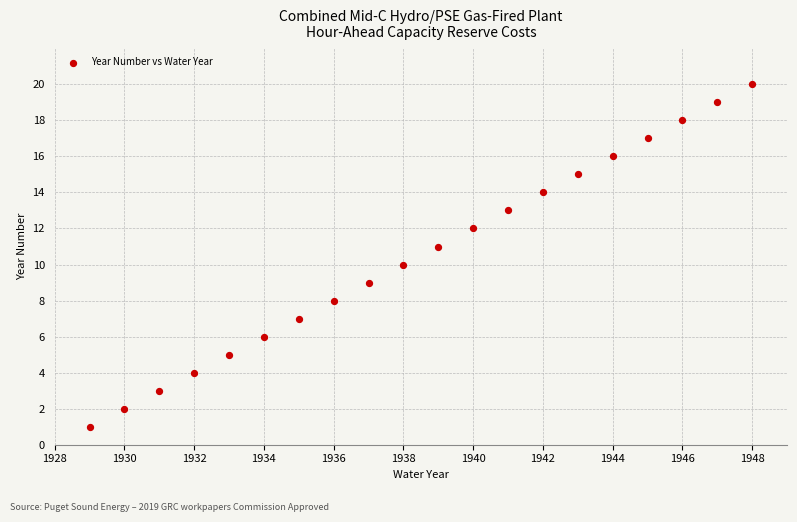

What is the range of Y values (max minus min)?

19